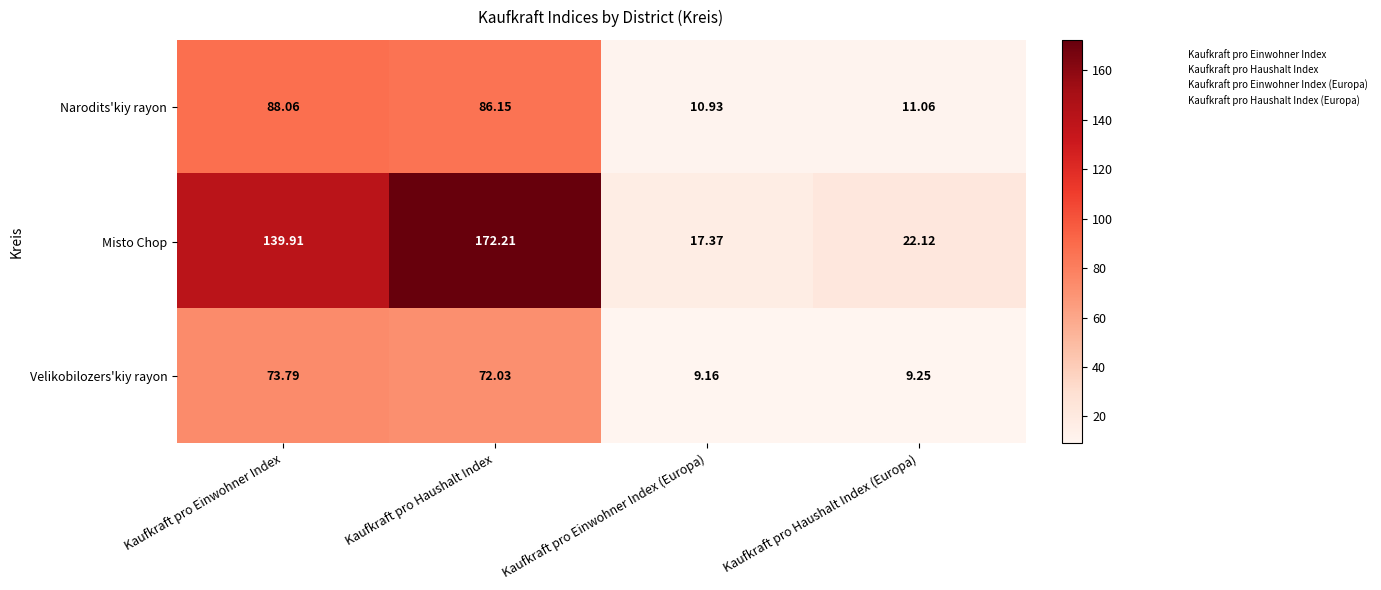

What is the total value across all series at Kaufkraft pro Einwohner Index (Europa)?

37.5